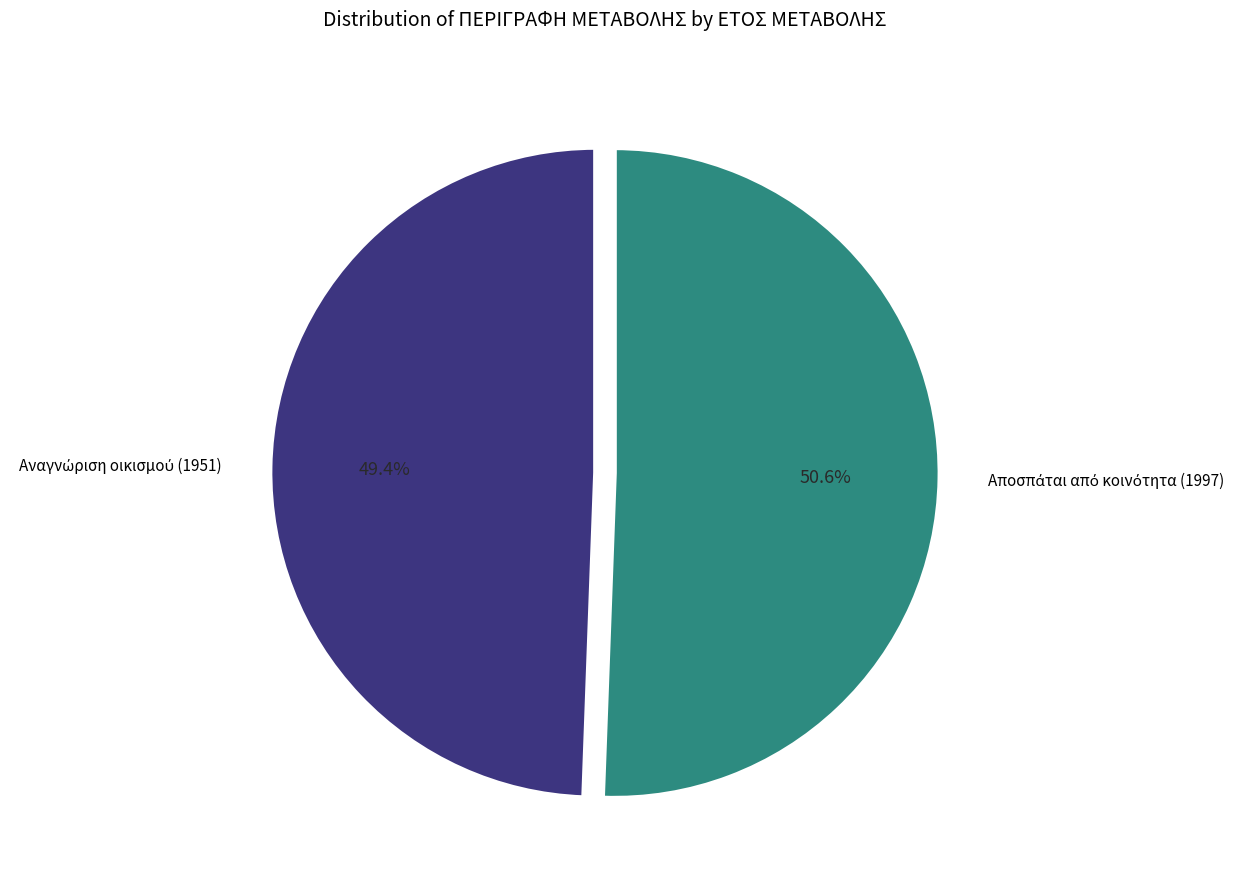

To the nearest percent, what is the average slice percentage?

50%